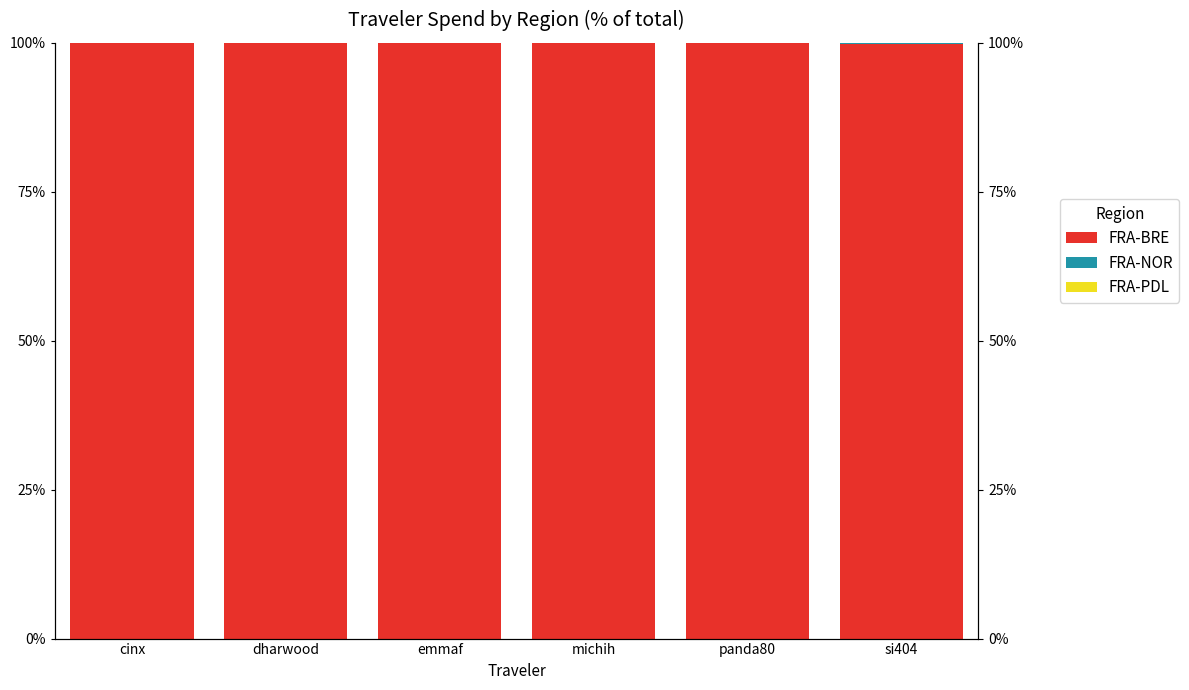

What is the sum of the FRA-BRE values at emmaf and michih?

200.0